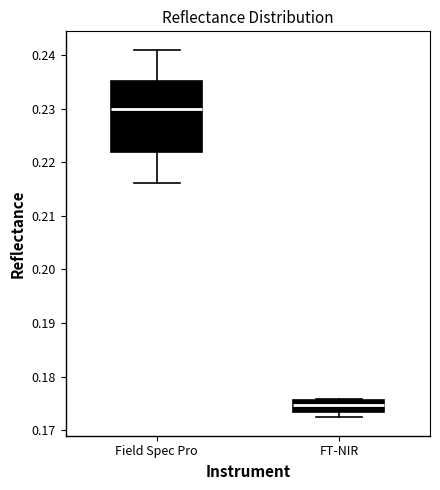

Comparing the boxes themselves (not the whiskers), which one is the tallest?

Field Spec Pro